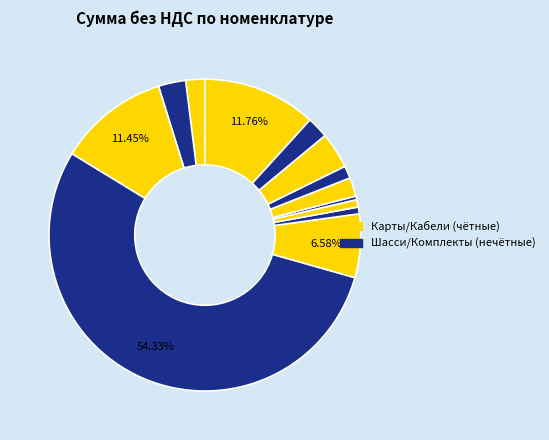

Is there a majority slice in this chart?

Yes